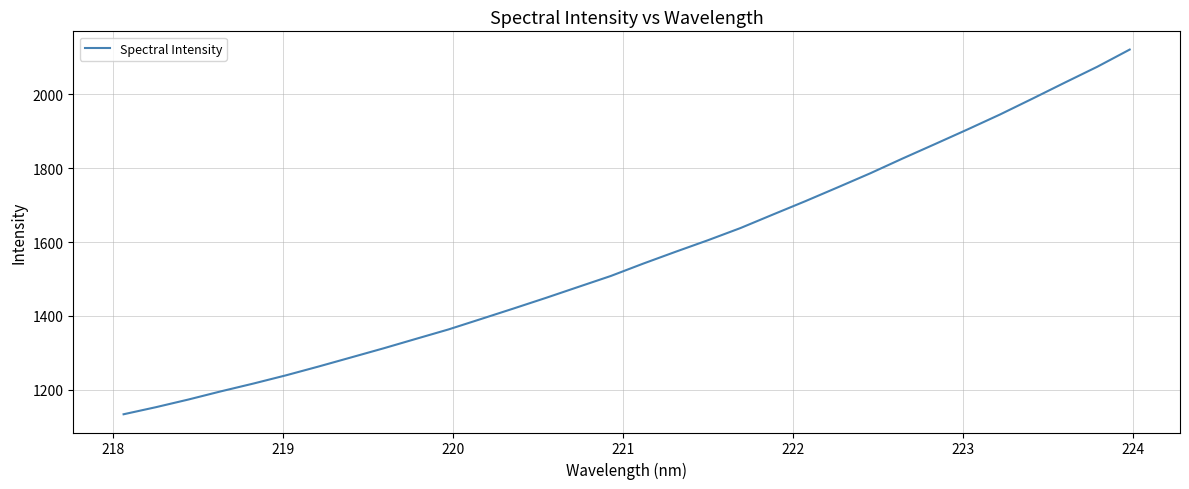

Count the number of values greater than 1541.

16